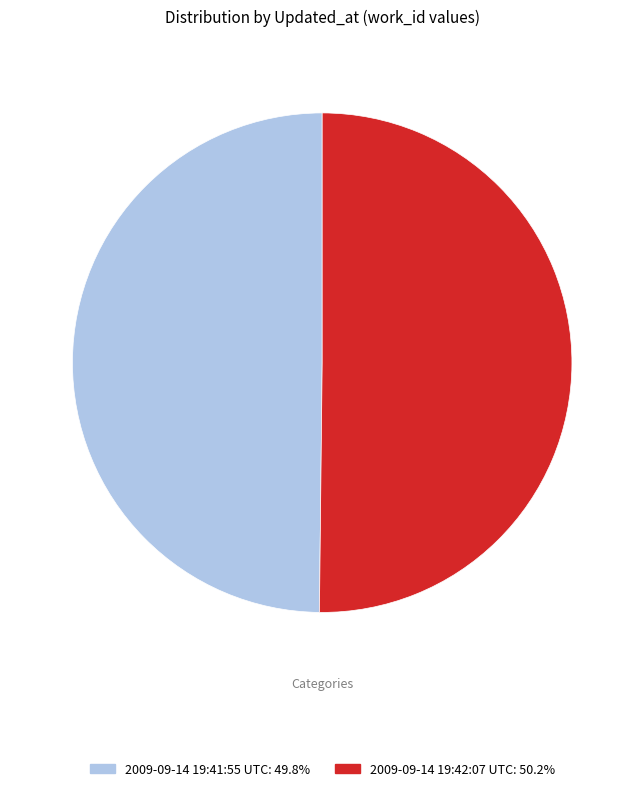

Approximately how many times larger is the value at 2009-09-14 19:41:55 UTC: 49.8% compared to 2009-09-14 19:42:07 UTC: 50.2%?

1.0